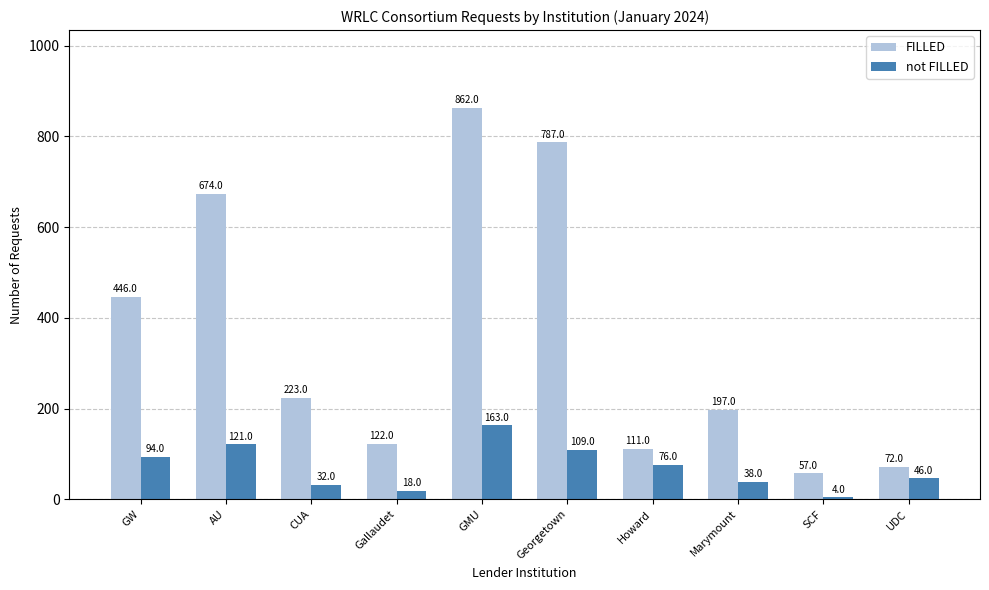

List the labels in order of not FILLED value, smallest first.

SCF, Gallaudet, CUA, Marymount, UDC, Howard, GW, Georgetown, AU, GMU